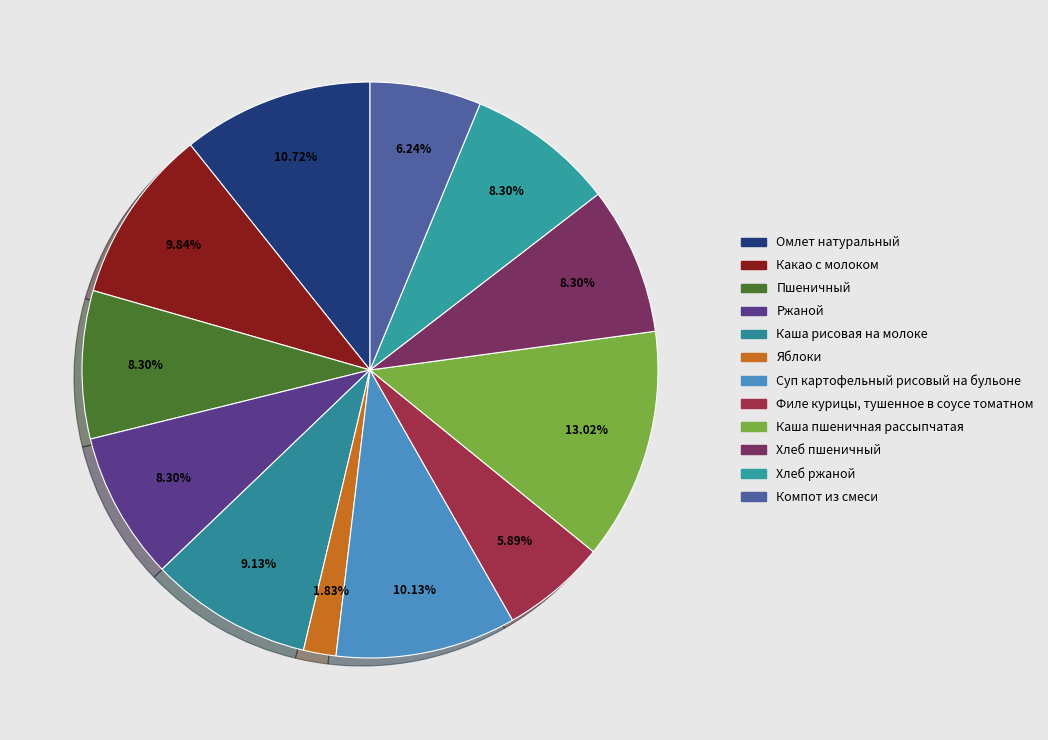

Count the number of slices in the pie.

12